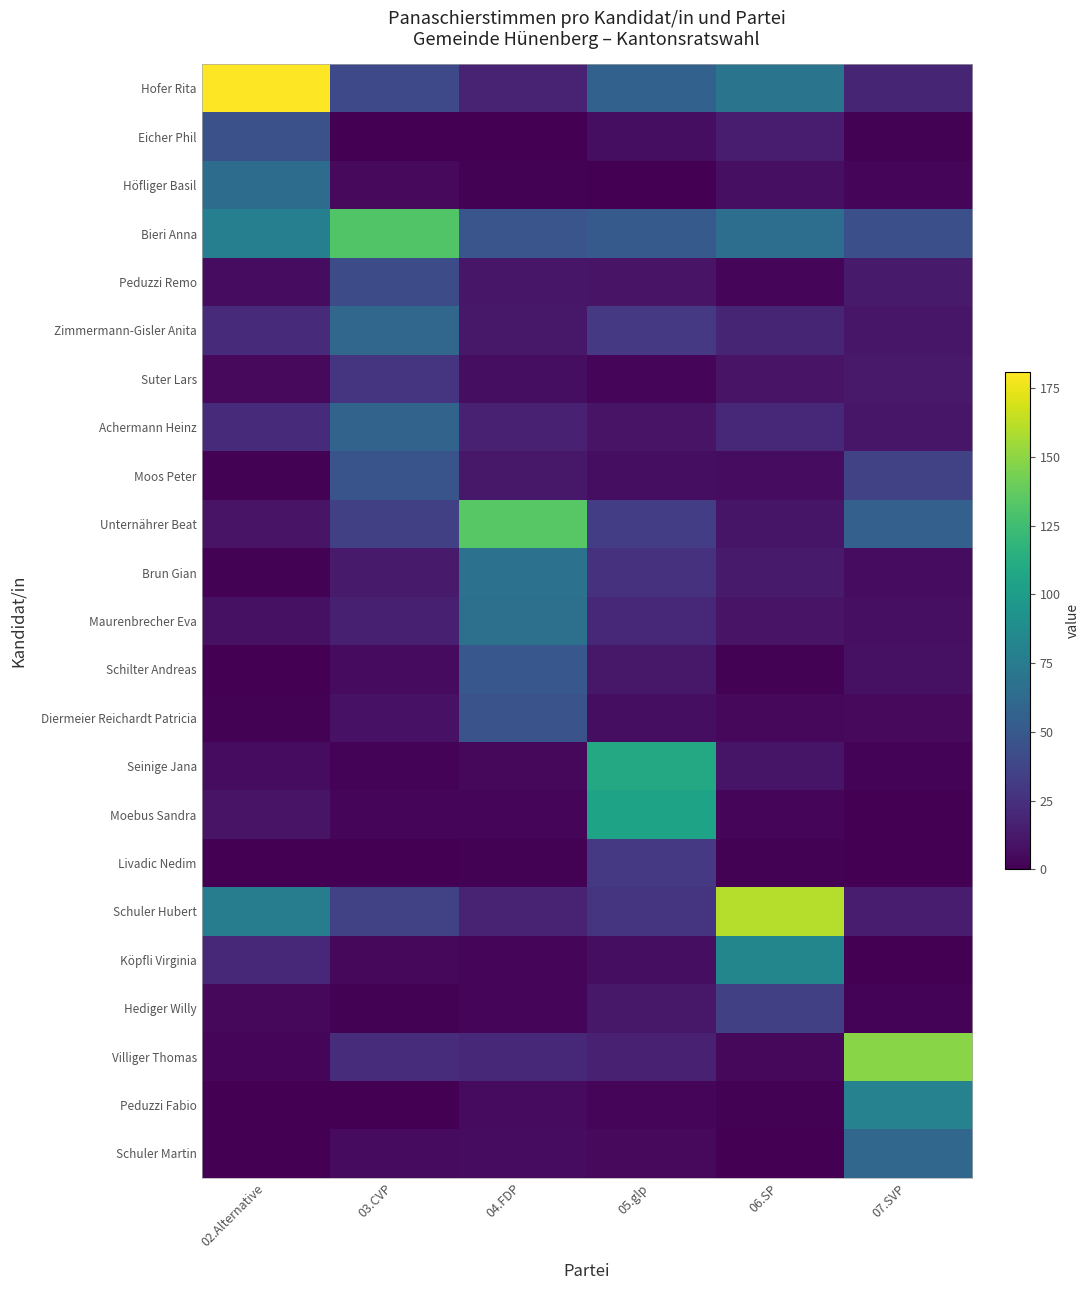

Reading left to right, extract all data points from this chart.

Hofer Rita: 02.Alternative=180.7	03.CVP=39.6	04.FDP=17.0	05.glp=55.8	06.SP=69.8	07.SVP=18.8
Eicher Phil: 02.Alternative=44.6	03.CVP=0.6	04.FDP=0.0	05.glp=7.0	06.SP=14.2	07.SVP=1.2
Höfliger Basil: 02.Alternative=63.9	03.CVP=4.9	04.FDP=1.1	05.glp=0.0	06.SP=7.5	07.SVP=2.4
Bieri Anna: 02.Alternative=78.3	03.CVP=132.0	04.FDP=47.6	05.glp=51.2	06.SP=65.1	07.SVP=44.2
Peduzzi Remo: 02.Alternative=6.0	03.CVP=41.3	04.FDP=10.6	05.glp=9.3	06.SP=2.8	07.SVP=12.7
Zimmermann-Gisler Anita: 02.Alternative=21.7	03.CVP=60.0	04.FDP=11.7	05.glp=30.2	06.SP=18.9	07.SVP=10.9
Suter Lars: 02.Alternative=4.8	03.CVP=26.9	04.FDP=6.9	05.glp=2.3	06.SP=9.4	07.SVP=12.1
Achermann Heinz: 02.Alternative=21.7	03.CVP=57.8	04.FDP=16.8	05.glp=9.3	06.SP=20.8	07.SVP=10.9
Moos Peter: 02.Alternative=1.2	03.CVP=46.8	04.FDP=12.0	05.glp=7.0	06.SP=5.7	07.SVP=35.8
Unternährer Beat: 02.Alternative=9.6	03.CVP=33.9	04.FDP=133.8	05.glp=32.6	06.SP=10.4	07.SVP=55.8
Brun Gian: 02.Alternative=1.2	03.CVP=12.7	04.FDP=68.3	05.glp=25.6	06.SP=13.2	07.SVP=6.1
Maurenbrecher Eva: 02.Alternative=8.4	03.CVP=15.9	04.FDP=66.5	05.glp=20.9	06.SP=9.4	07.SVP=7.3
Schilter Andreas: 02.Alternative=0.0	03.CVP=5.1	04.FDP=48.9	05.glp=11.6	06.SP=0.9	07.SVP=7.9
Diermeier Reichardt Patricia: 02.Alternative=1.2	03.CVP=8.9	04.FDP=46.3	05.glp=7.0	06.SP=3.8	07.SVP=4.8
Seinige Jana: 02.Alternative=6.0	03.CVP=1.7	04.FDP=4.0	05.glp=109.3	06.SP=10.4	07.SVP=1.8
Moebus Sandra: 02.Alternative=9.6	03.CVP=2.5	04.FDP=2.9	05.glp=104.7	06.SP=2.8	07.SVP=0.0
Livadic Nedim: 02.Alternative=0.0	03.CVP=0.2	04.FDP=1.1	05.glp=30.2	06.SP=0.9	07.SVP=0.0
Schuler Hubert: 02.Alternative=75.9	03.CVP=35.0	04.FDP=17.8	05.glp=27.9	06.SP=160.4	07.SVP=14.6
Köpfli Virginia: 02.Alternative=20.5	03.CVP=3.8	04.FDP=2.1	05.glp=7.0	06.SP=83.0	07.SVP=0.0
Hediger Willy: 02.Alternative=3.6	03.CVP=0.8	04.FDP=2.9	05.glp=11.6	06.SP=34.0	07.SVP=1.8
Villiger Thomas: 02.Alternative=2.4	03.CVP=22.7	04.FDP=21.0	05.glp=16.3	06.SP=3.8	07.SVP=148.5
Peduzzi Fabio: 02.Alternative=0.0	03.CVP=0.4	04.FDP=5.6	05.glp=2.3	06.SP=0.9	07.SVP=80.0
Schuler Martin: 02.Alternative=0.0	03.CVP=5.1	04.FDP=6.1	05.glp=4.7	06.SP=0.0	07.SVP=60.0